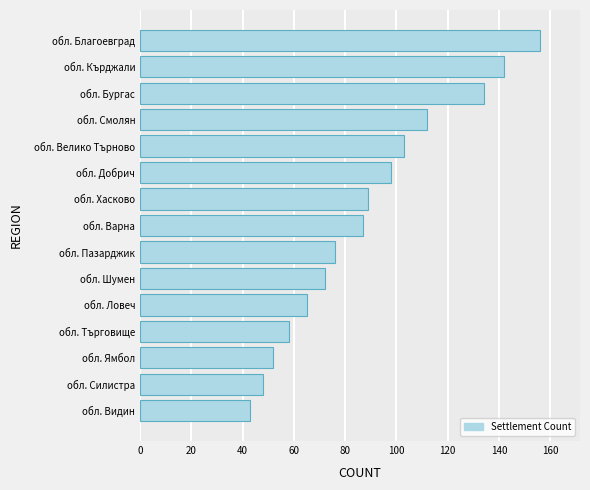

What value does the data have at обл. Велико Търново, to the nearest 10?

100